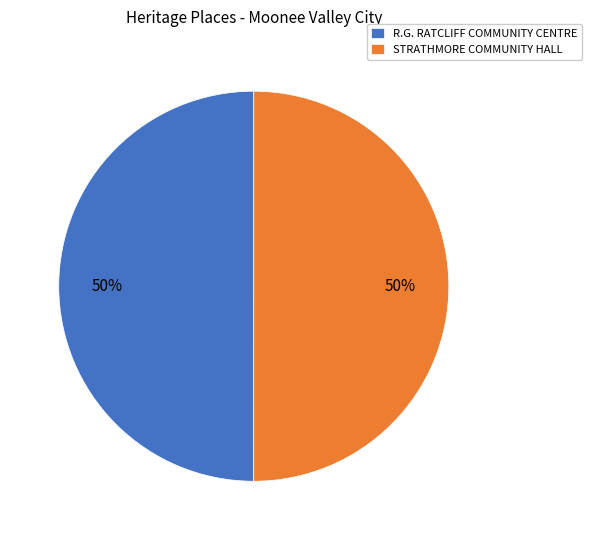

To the nearest percent, what is the combined percentage of R.G. RATCLIFF COMMUNITY CENTRE and STRATHMORE COMMUNITY HALL?

100%